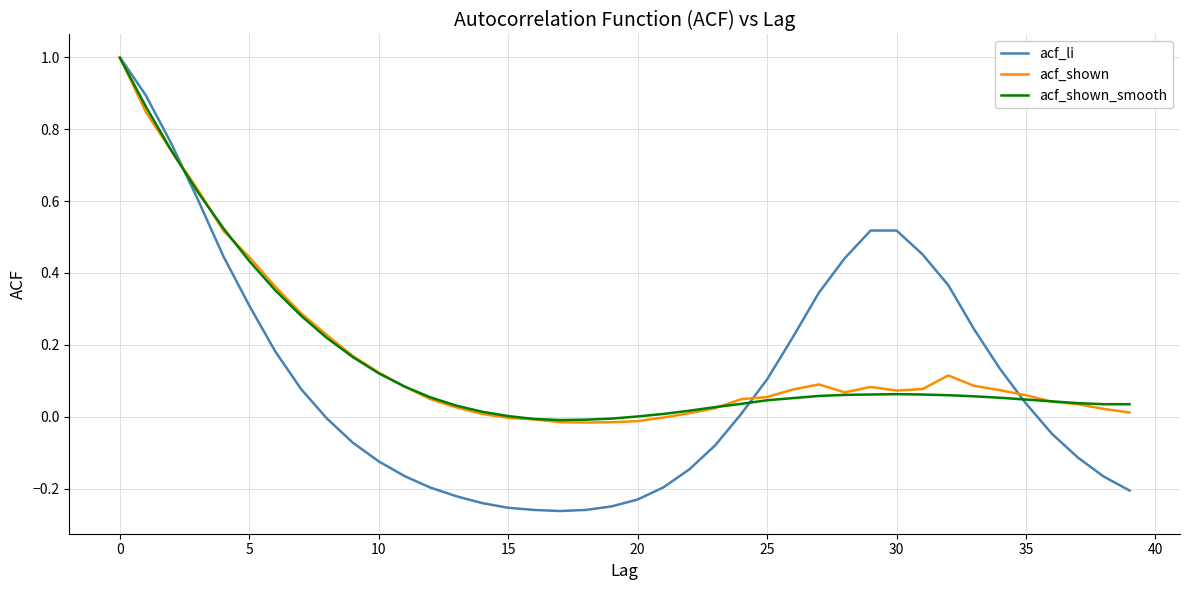

What is the highest value of the acf_li series?

1.0